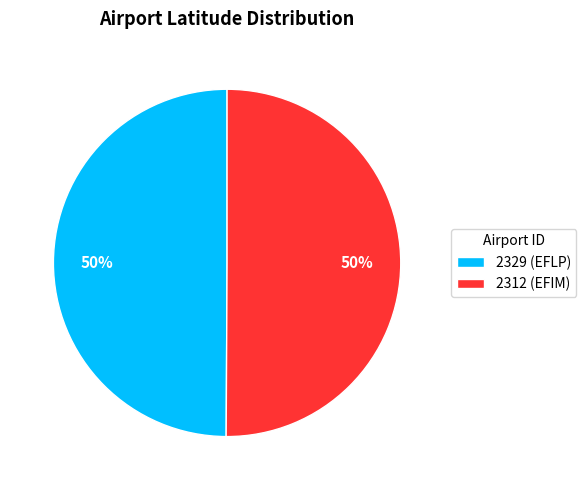

Approximately how many times larger is the value at 2312 (EFIM) compared to 2329 (EFLP)?

1.0